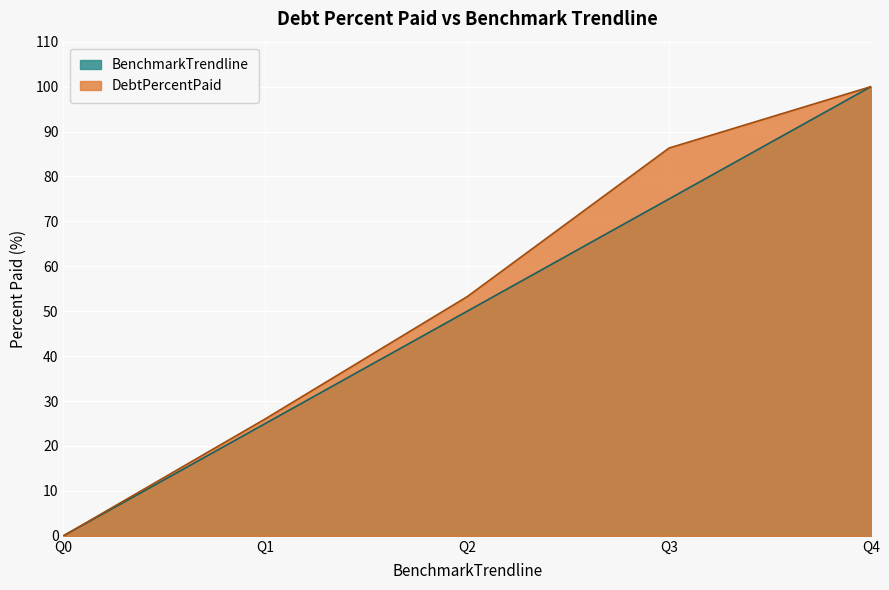

Between Q0 and Q4, which series saw the biggest shift?

DebtPercentPaid